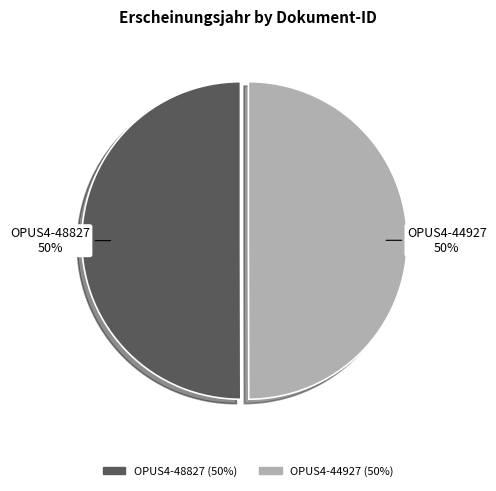

To the nearest percent, what portion does OPUS4-48827 represent?

50%